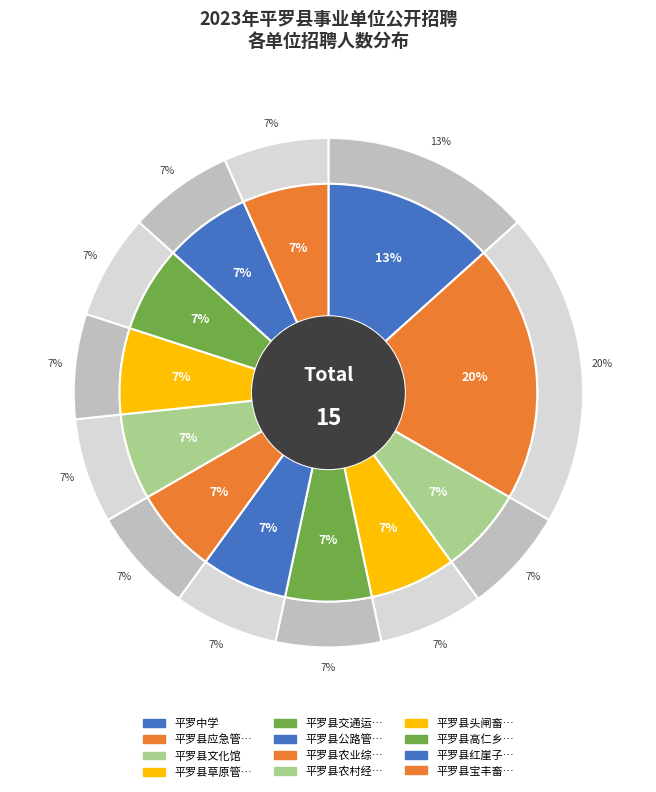

Which has a higher value, 平罗县草原管理站 or 平罗中学?

平罗中学